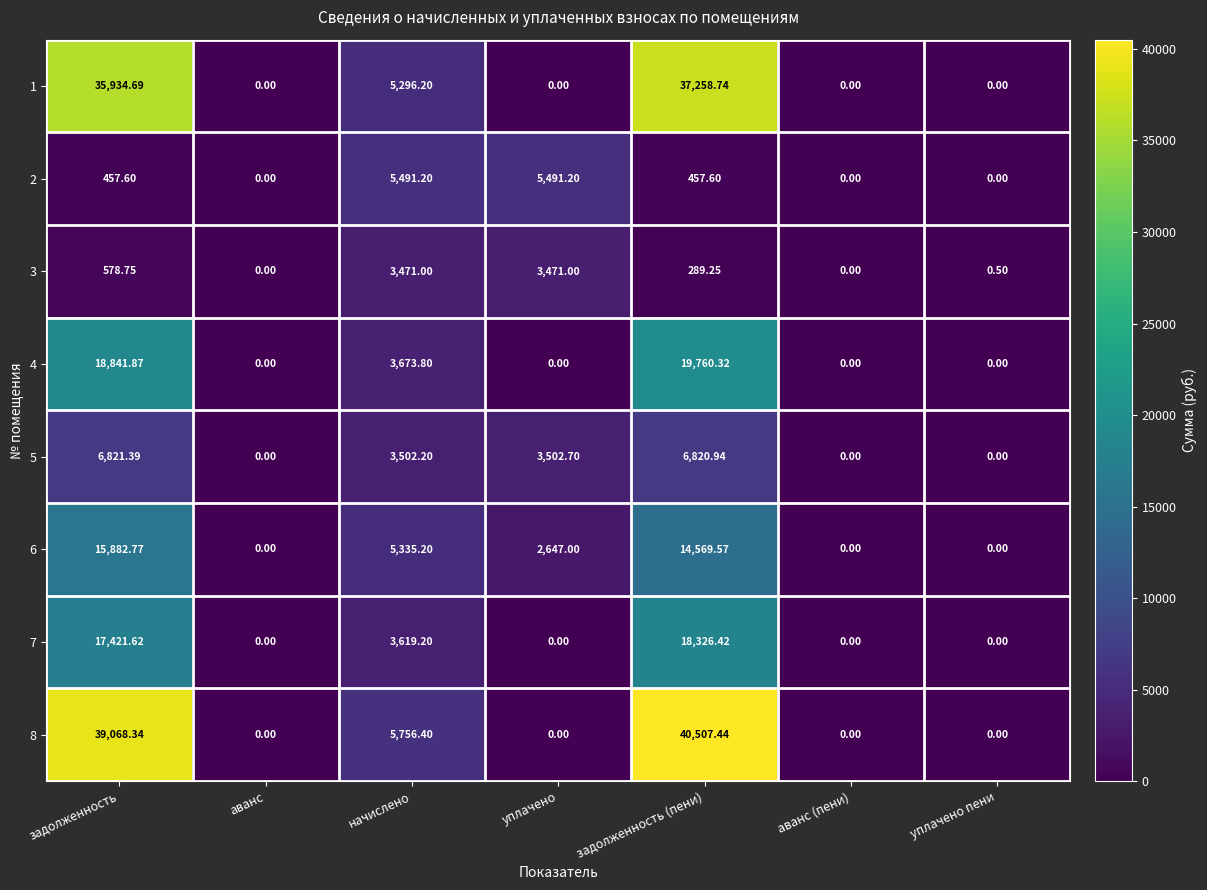

At which category is the sum across all series the highest?

задолженность (пени)